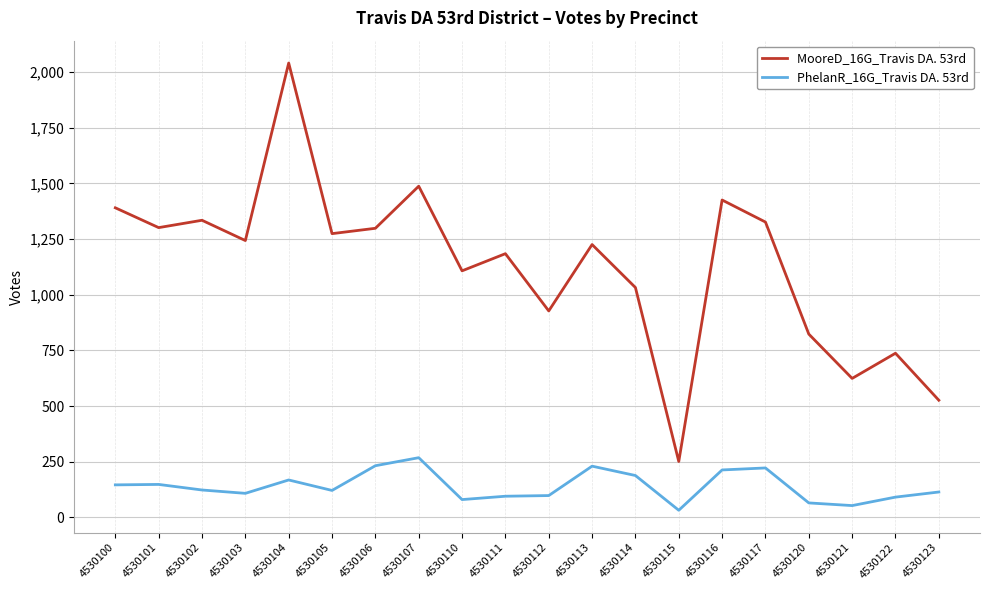

At 4530110, list the series in order from largest to smallest.

MooreD_16G_Travis DA. 53rd, PhelanR_16G_Travis DA. 53rd